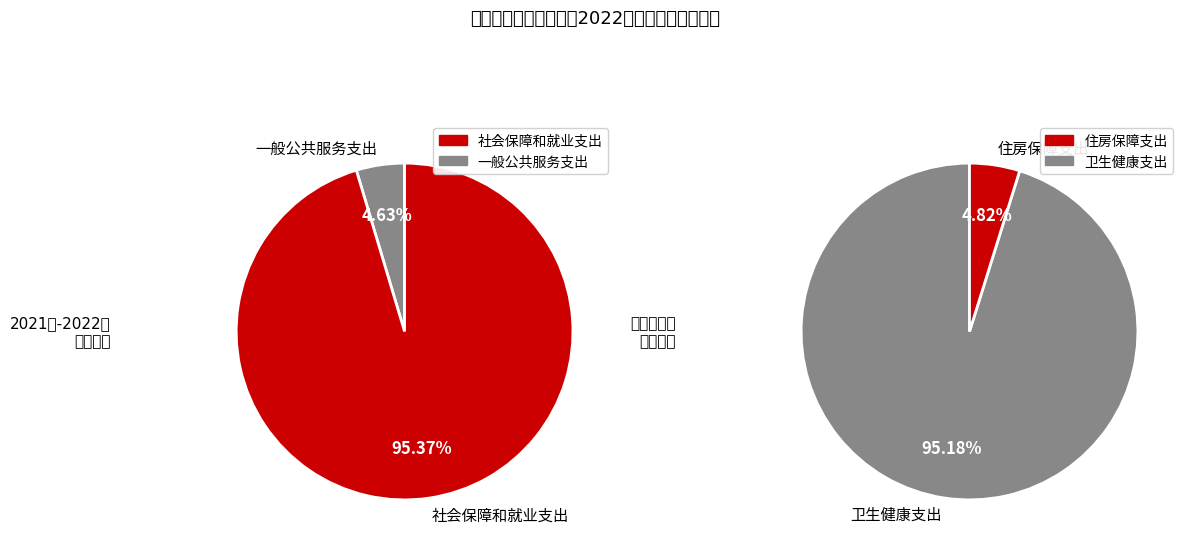

How many segments does this pie chart have?

4